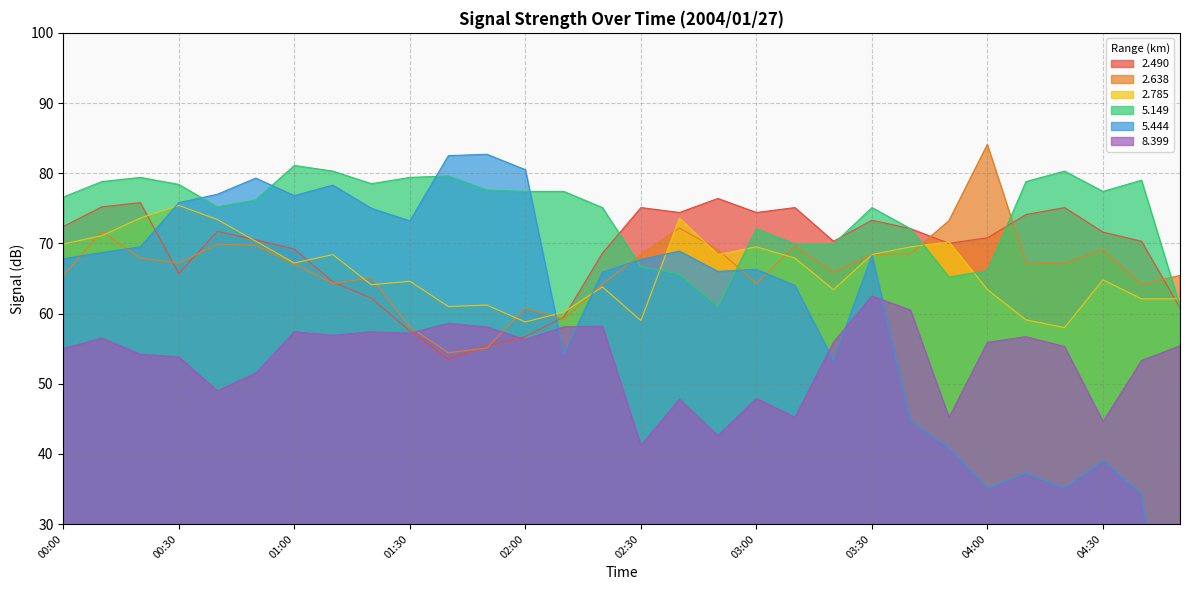

True or false: 2.785 and 8.399 intersect in this chart.

False